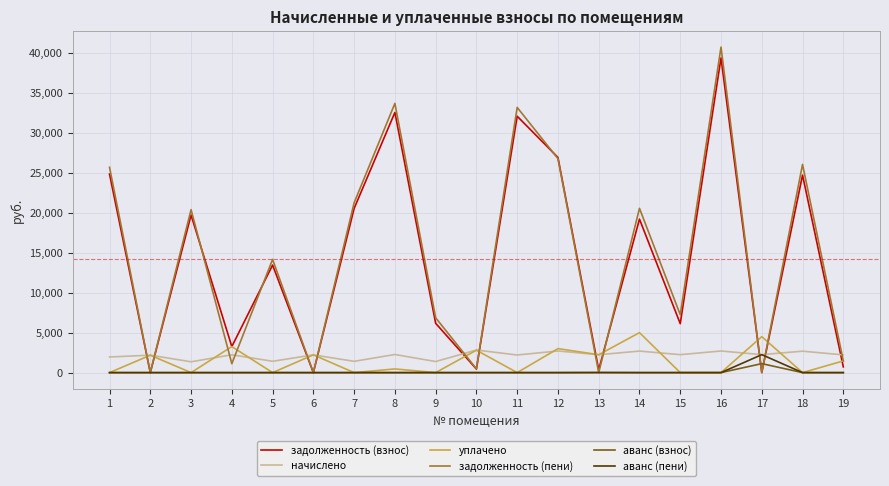

Which series has the widest spread of values?

задолженность (пени)